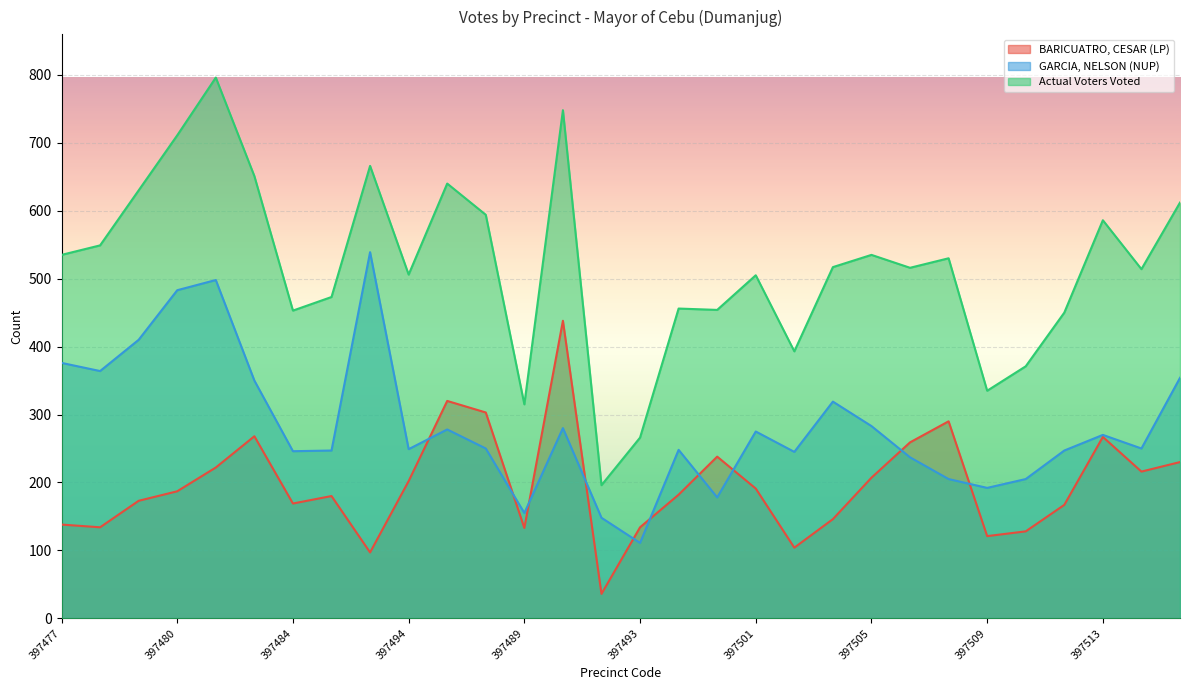

What is the lowest value of the Actual Voters Voted series?

196